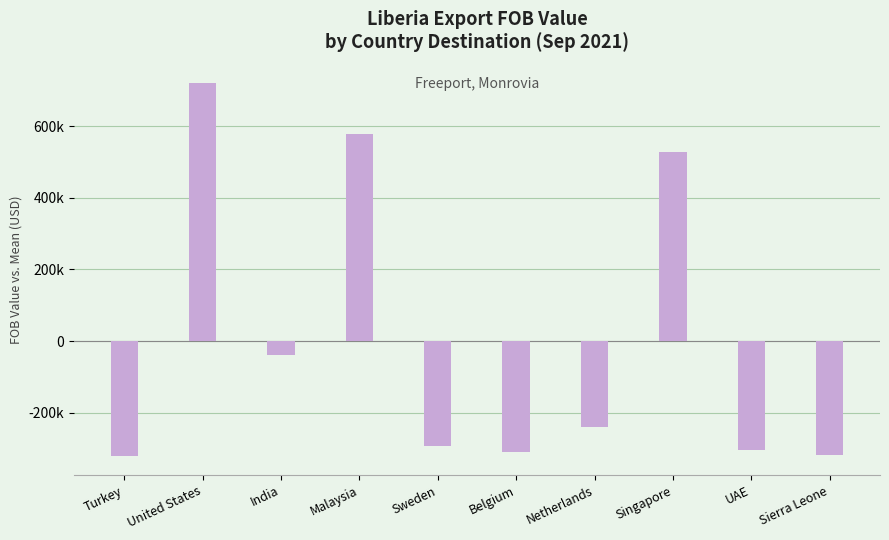

Reading right to left, extract all data points from this chart.

-317045.9	-303295.9	526454.1	-238545.9	-309545.9	-291945.9	576454.1	-39595.9	718721.4	-321654.5